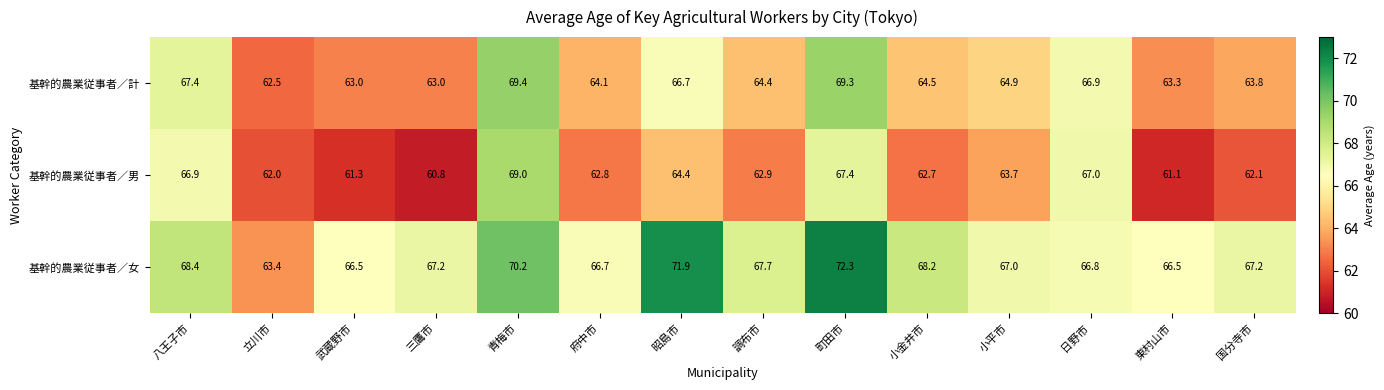

Rank the series by their average value, from highest to lowest.

基幹的農業従事者／女, 基幹的農業従事者／計, 基幹的農業従事者／男